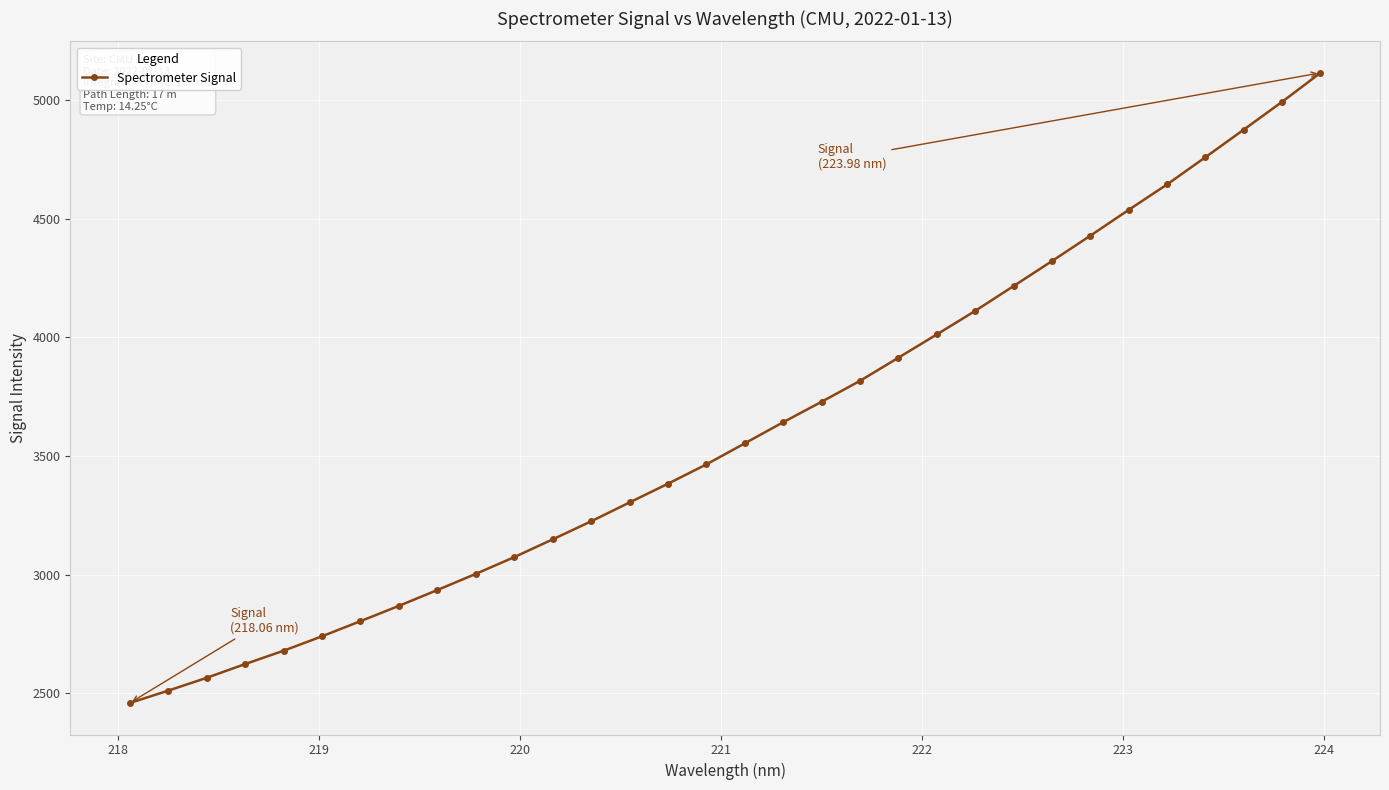

What is the value of the 14th point from the left?

3303.7